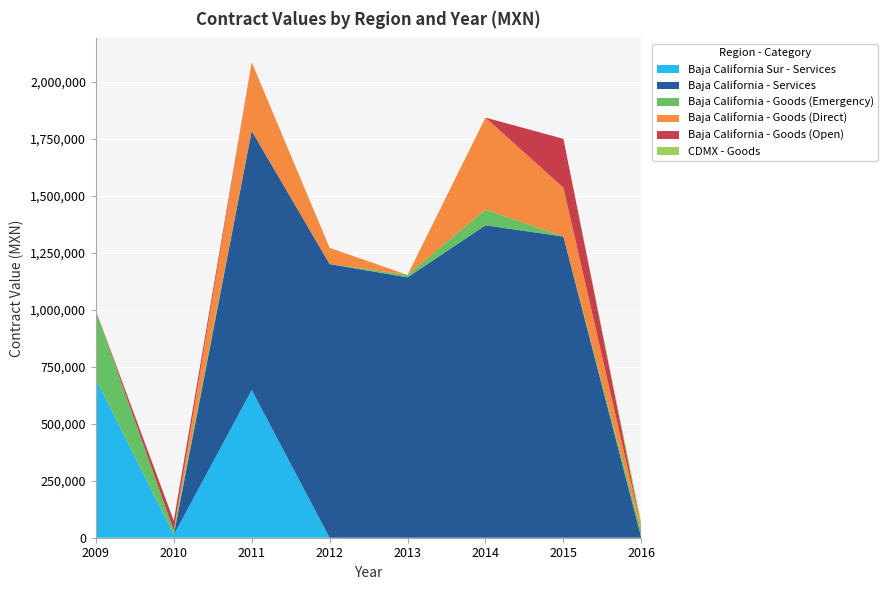

Reading left to right, what are all the values shown in this chart?

Baja California Sur - Services: 696285.0	12899.2	647840.2	0.0	0.0	0.0	0.0	0.0
Baja California - Services: 0.0	0.0	1135739.0	1199700.0	1141465.0	1369758.0	1320273.2	0.0
Baja California - Goods (Emergency): 299028.0	19149.3	0.0	0.0	10620.0	68720.0	0.0	25183.2
Baja California - Goods (Direct): 0.0	0.0	301205.0	70983.4	0.0	403412.3	214191.4	19028.6
Baja California - Goods (Open): 0.0	42246.1	0.0	0.0	0.0	0.0	214191.8	0.0
CDMX - Goods: 0.0	1794.3	0.0	0.0	0.0	0.0	0.0	19028.6